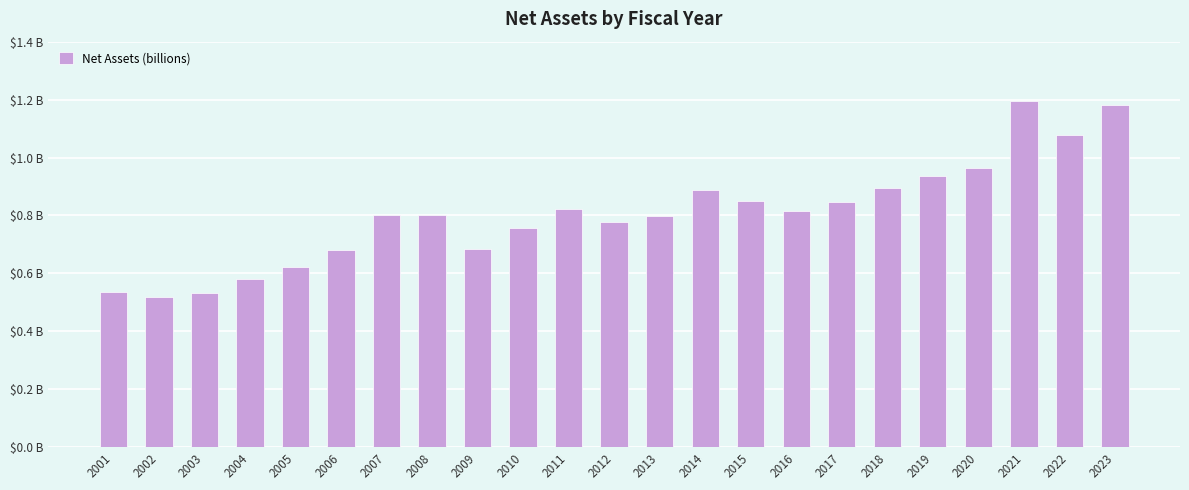

Are the bars horizontal?

No